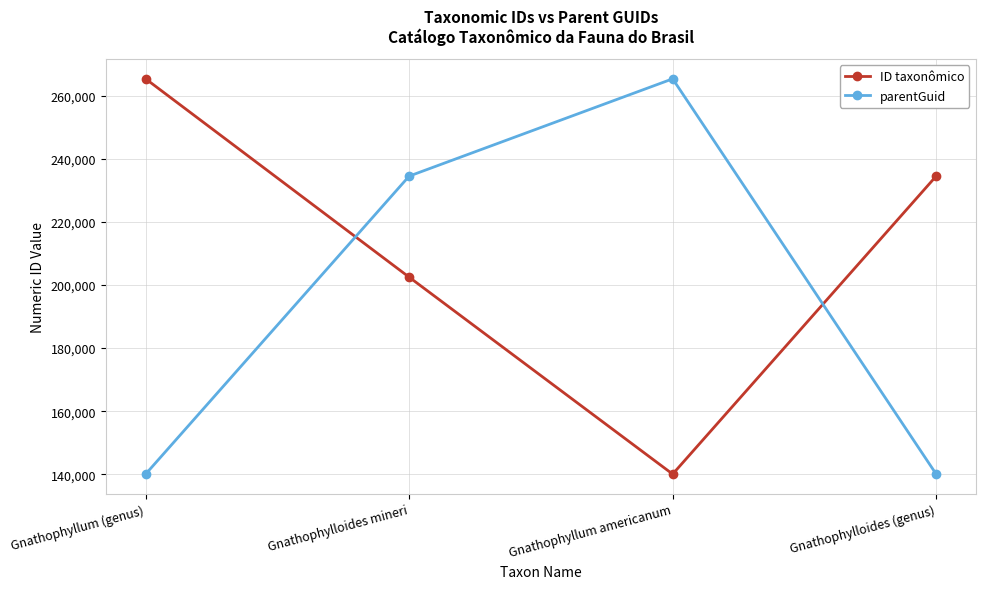

At which label is ID taxonômico closest to 202678?

Gnathophylloides mineri